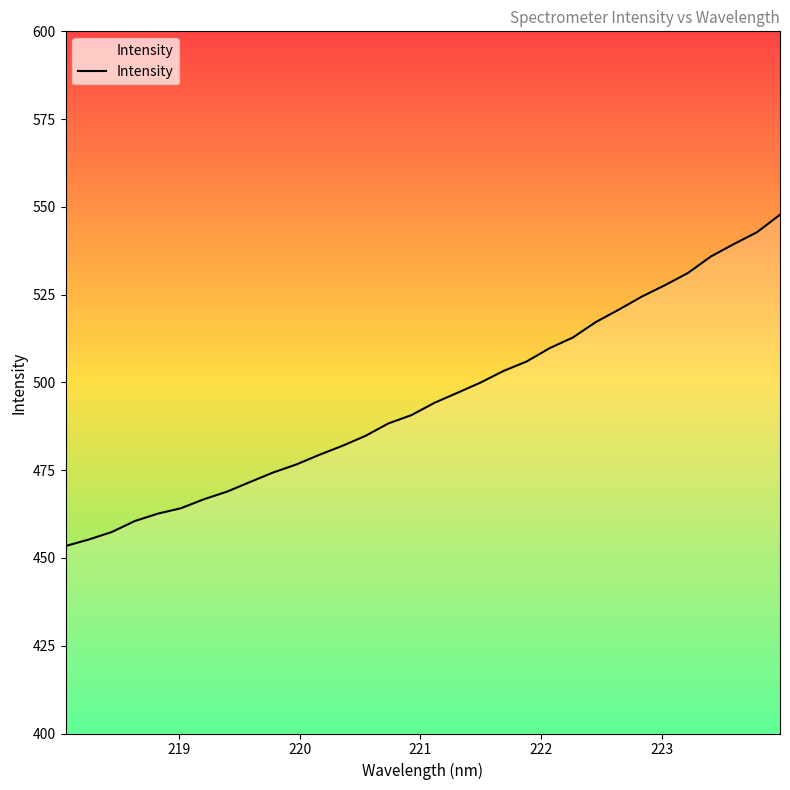

How many series are shown in this chart?

1